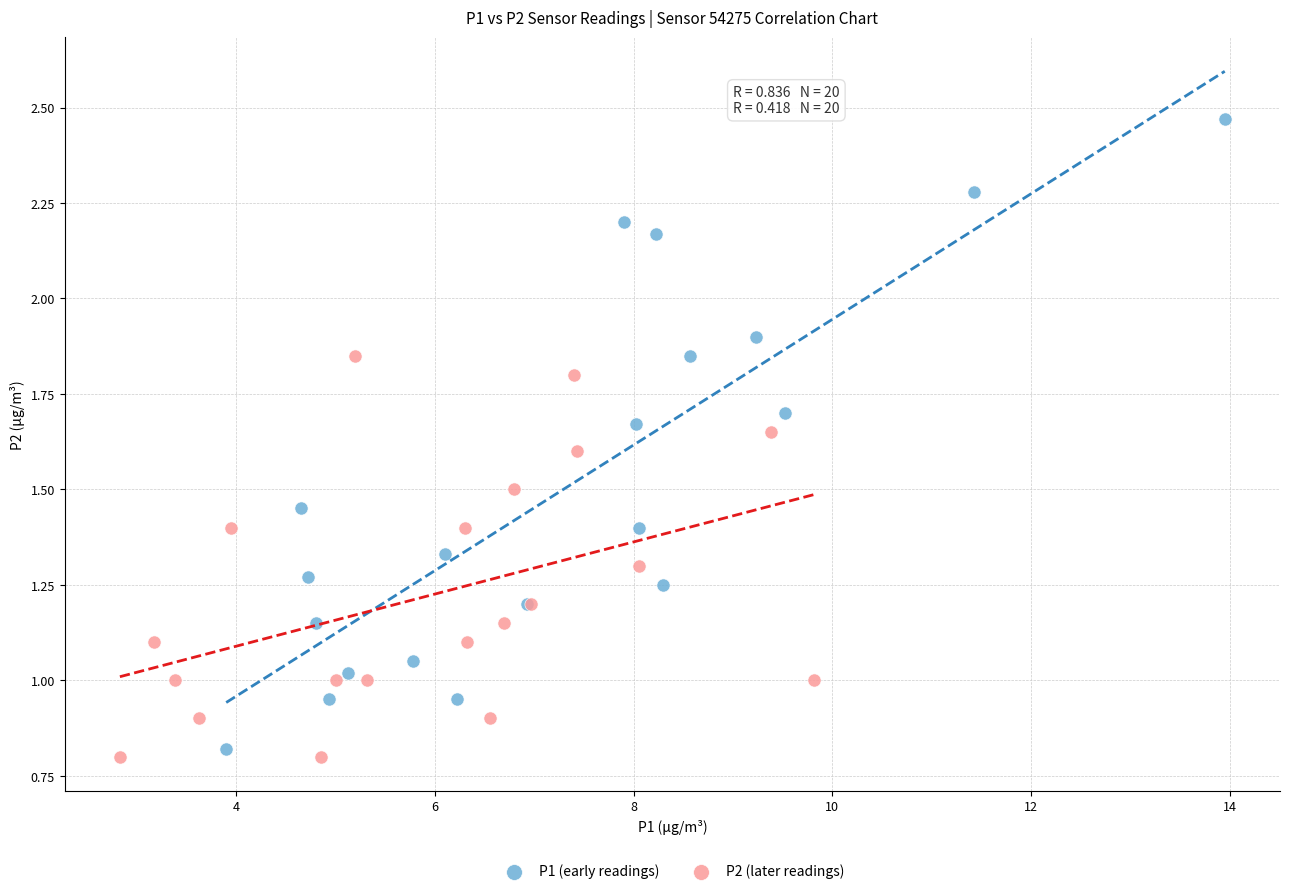

Which series contains the highest Y value?

P1 (early readings)